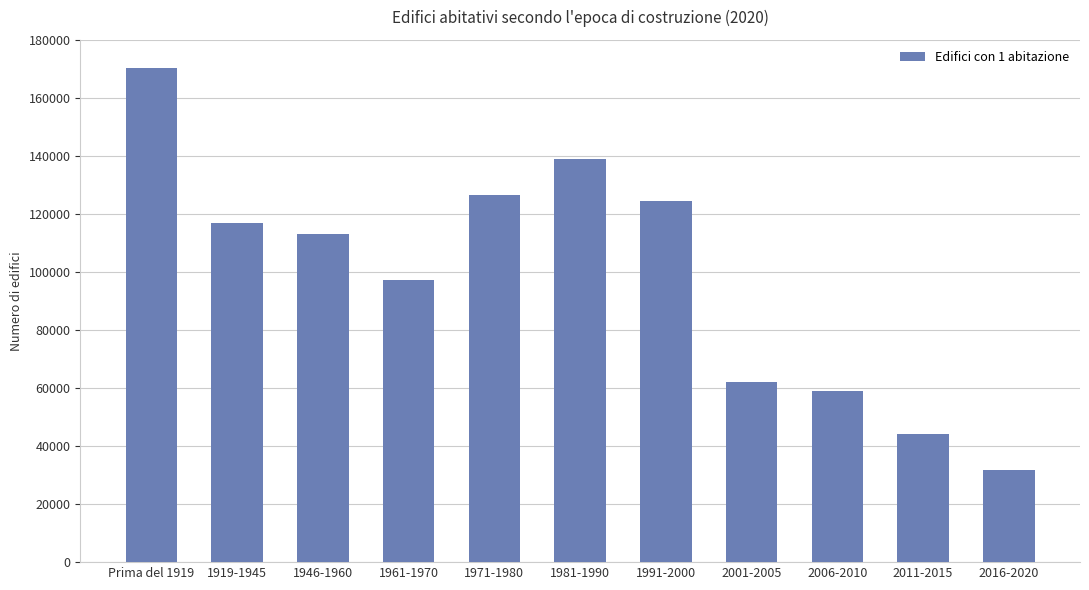

What is the difference between the maximum and second lowest values?

126045